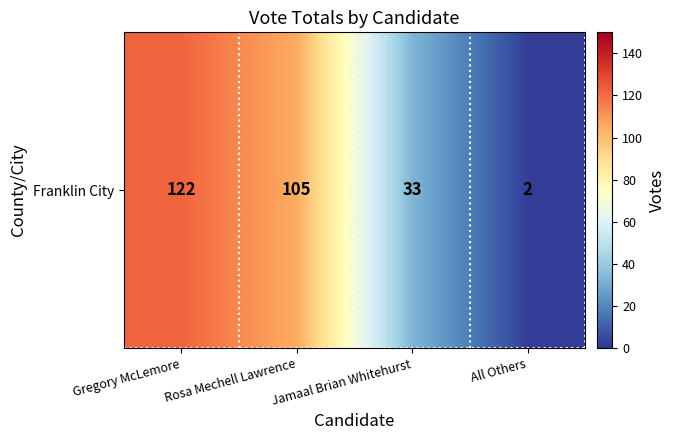

True or false: the data shows 67 at Rosa Mechell Lawrence.

False